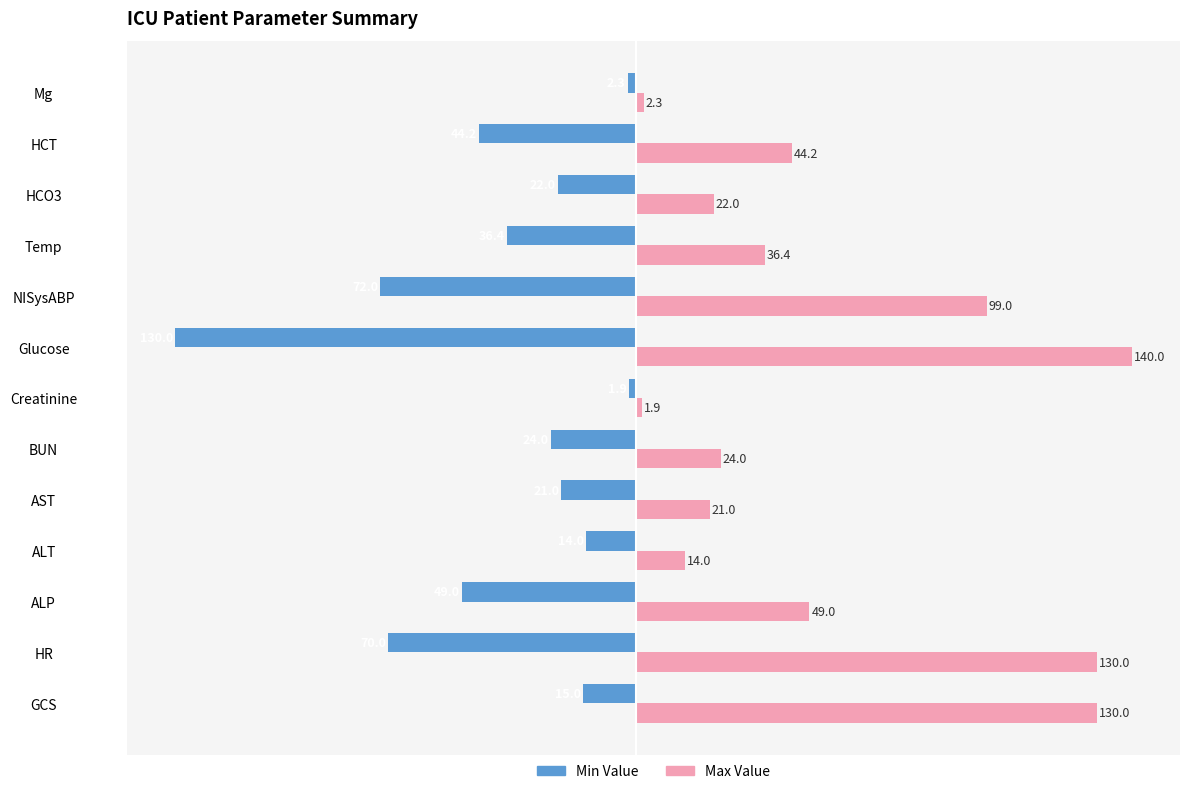

What is the sum of all Max Value values?

713.8